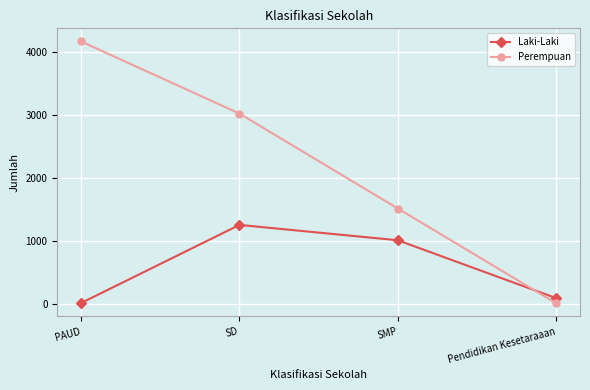

What value does the Perempuan series have at SMP, to the nearest 10?

1520